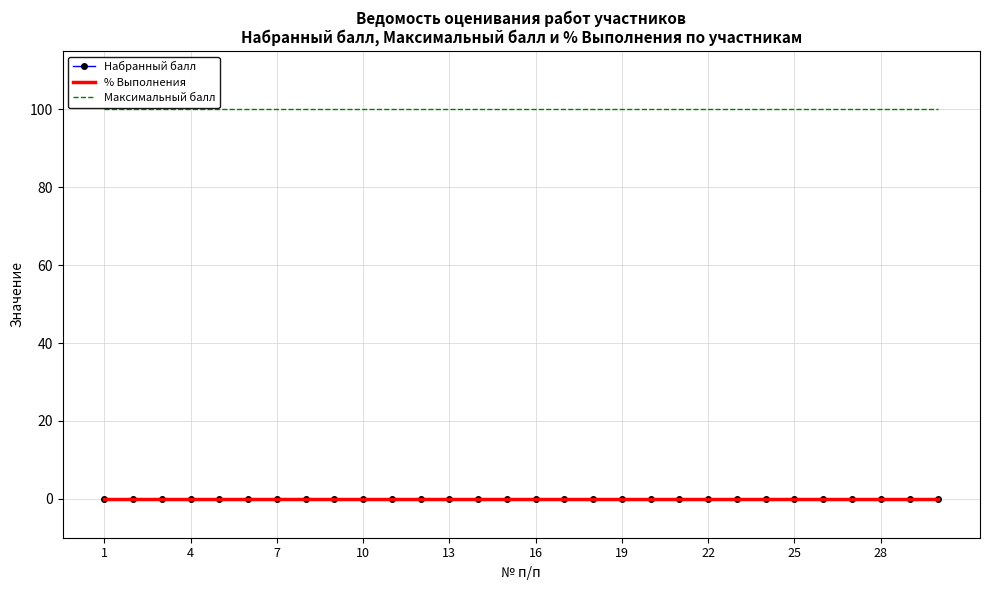

What is the value of the Максимальный балл point at the 3rd from the left?

100